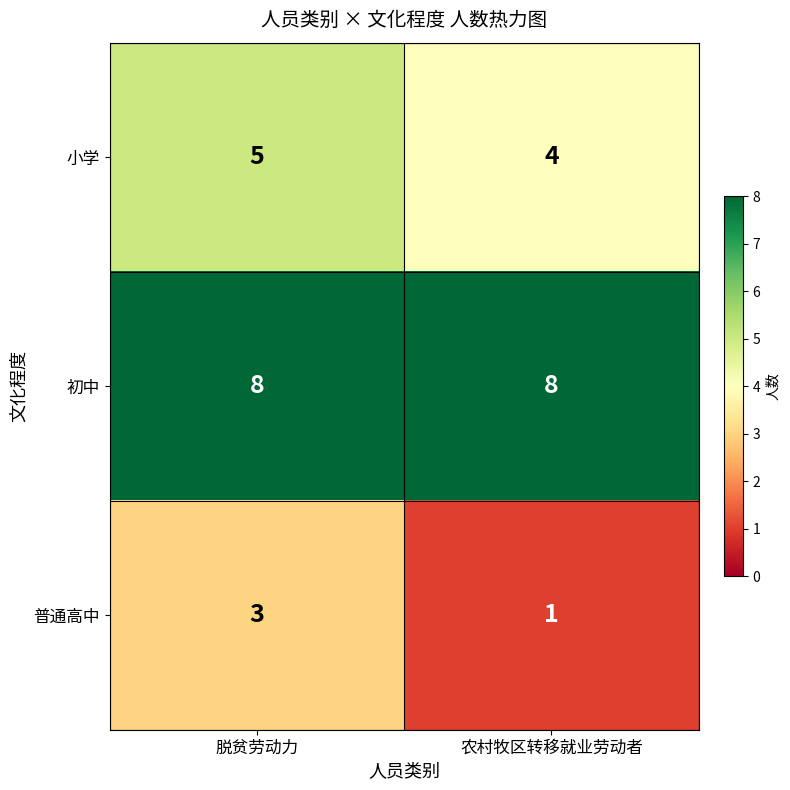

Rank the series by their average value, from highest to lowest.

初中, 小学, 普通高中